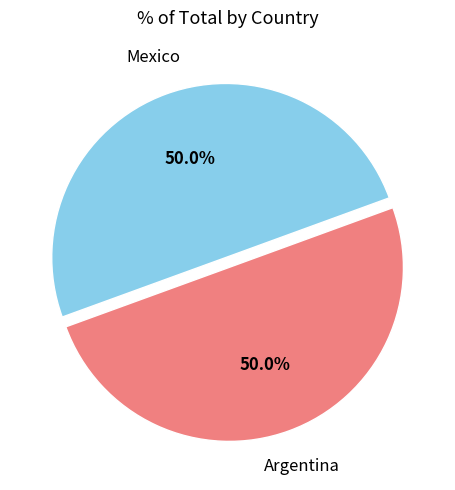

Approximately how many times larger is the value at Mexico compared to Argentina?

1.0